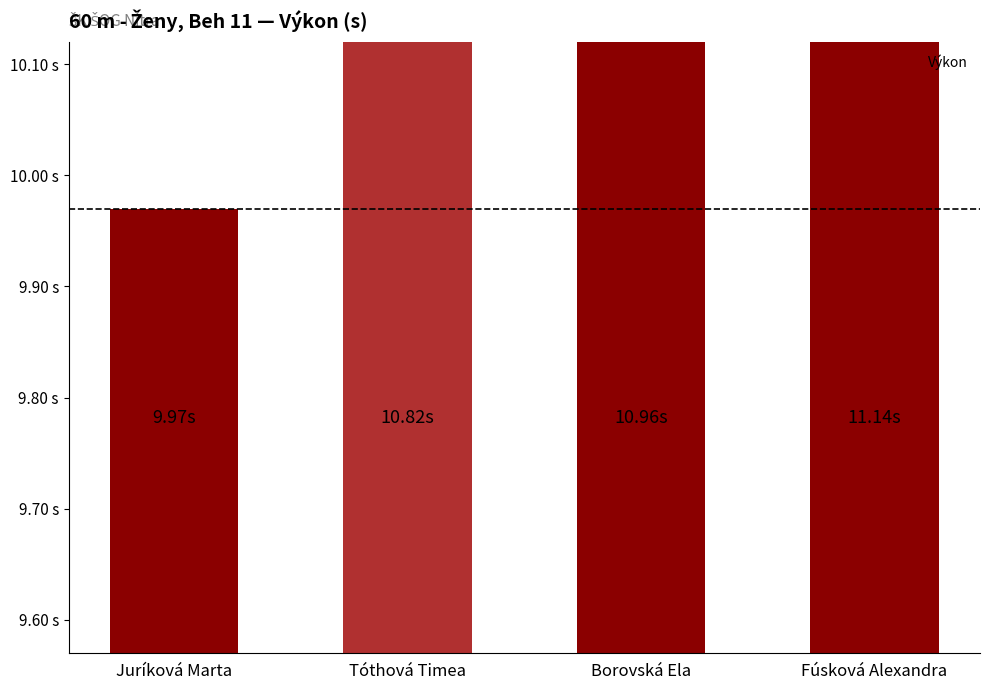

Read the value at Juríková Marta.

10.0